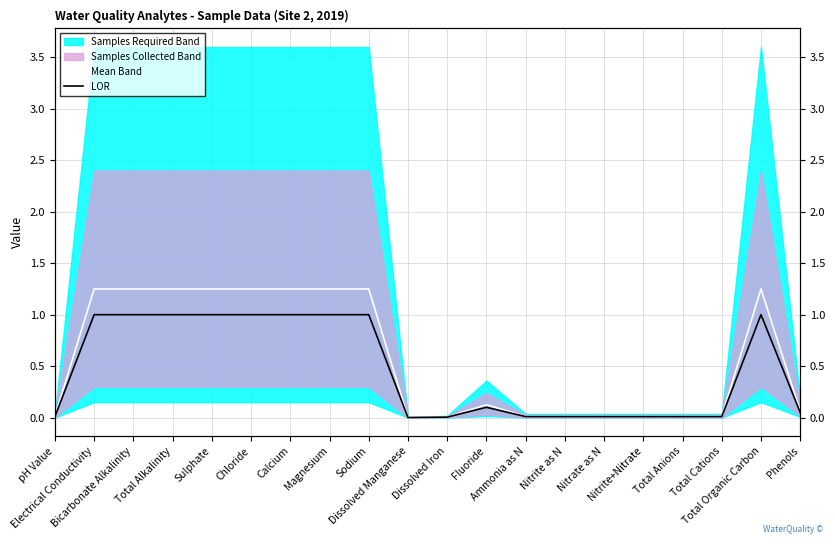

Is this an area chart (filled region under the line)?

No